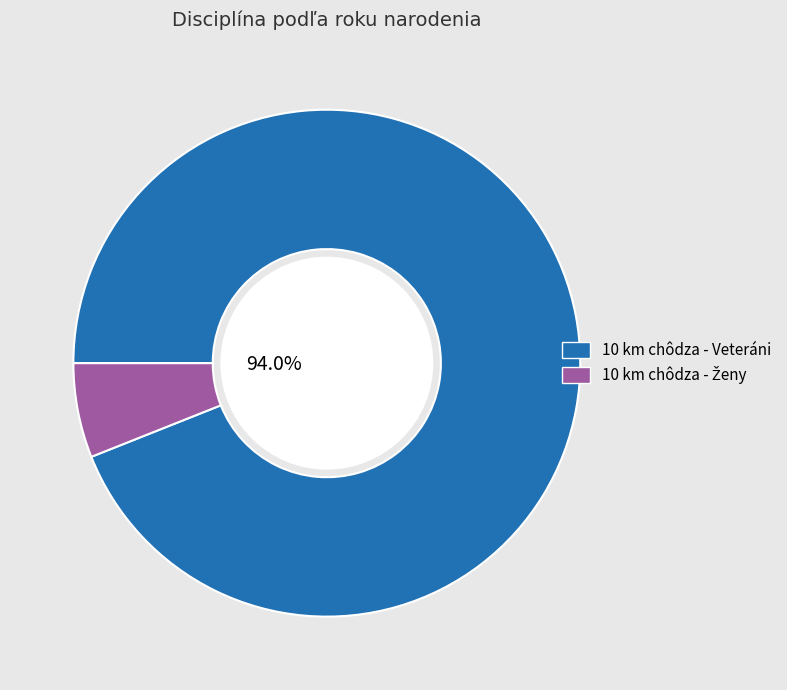

Rank the categories by value from lowest to highest.

10 km chôdza - Ženy, 10 km chôdza - Veteráni